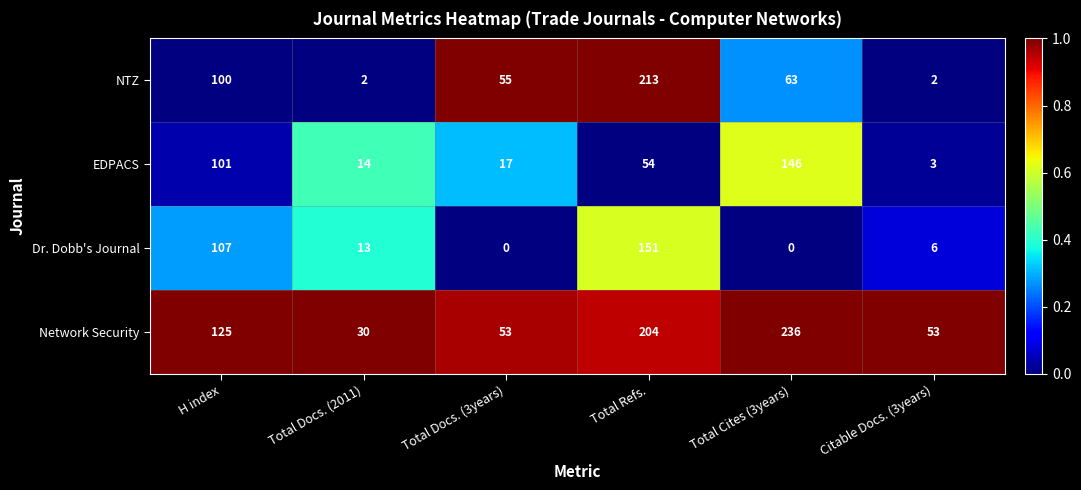

Reading left to right, list all the values displayed in this chart.

NTZ: 100	2	55	213	63	2
EDPACS: 101	14	17	54	146	3
Dr. Dobb's Journal: 107	13	0	151	0	6
Network Security: 125	30	53	204	236	53